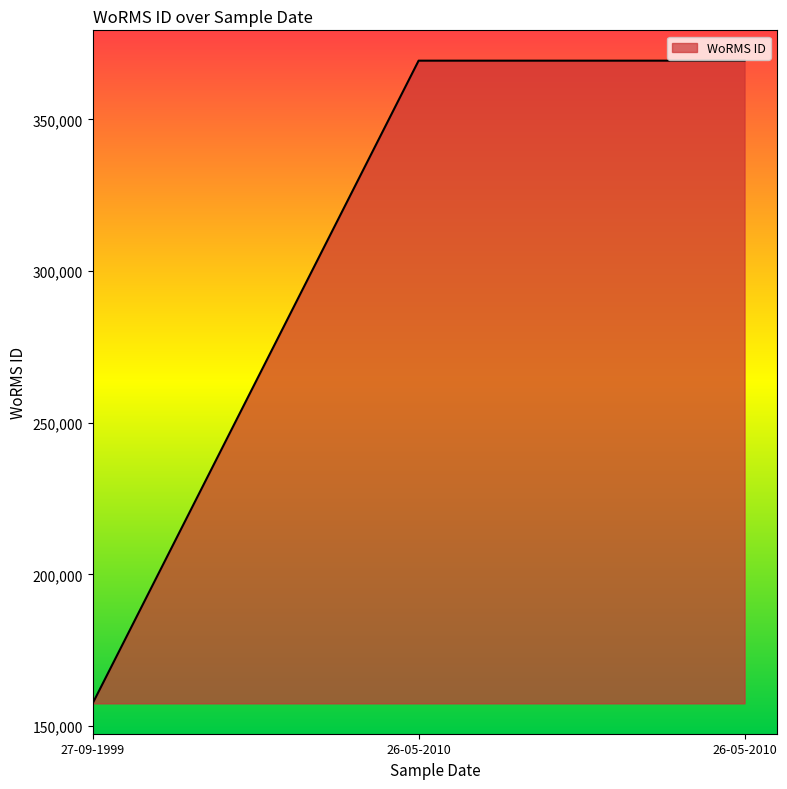

How many lines are shown in the chart?

1